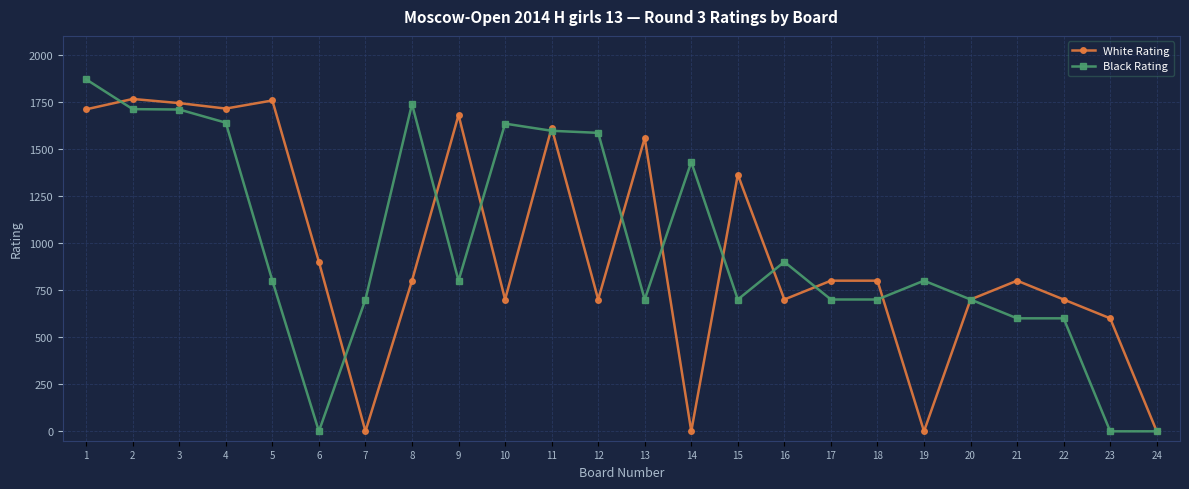

What is the average value of the Black Rating series?

984